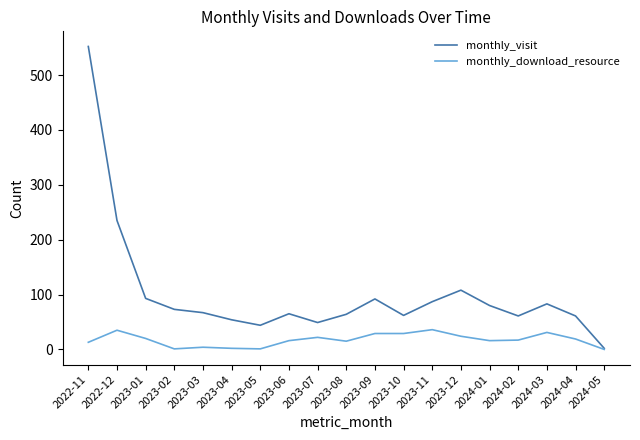

Where is monthly_visit nearest to the value 277?

2022-12